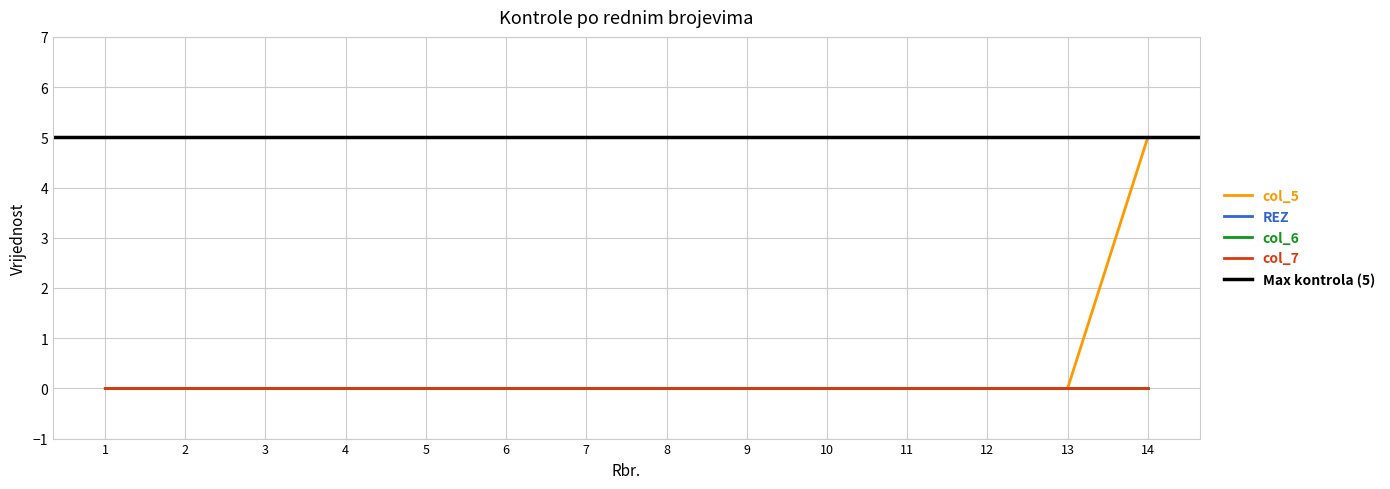

Reading right to left, list all the values displayed in this chart.

col_5: 5	0	0	0	0	0	0	0	0	0	0	0	0	0
REZ: 0	0	0	0	0	0	0	0	0	0	0	0	0	0
col_6: 0	0	0	0	0	0	0	0	0	0	0	0	0	0
col_7: 0	0	0	0	0	0	0	0	0	0	0	0	0	0